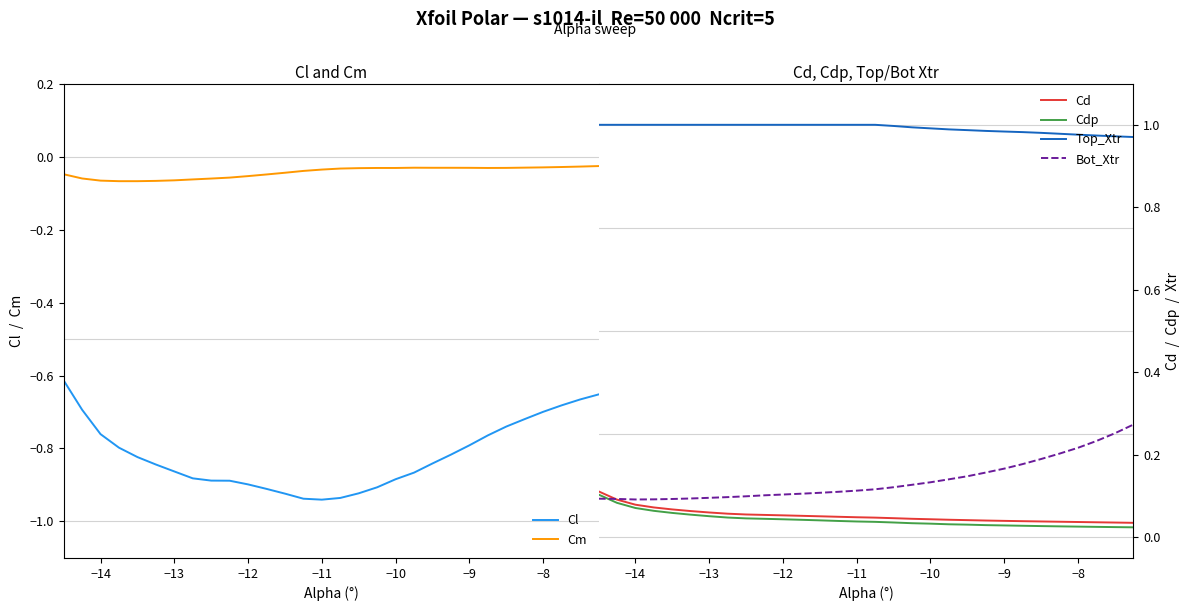

True or false: Top_Xtr and Cd cross at least once.

False